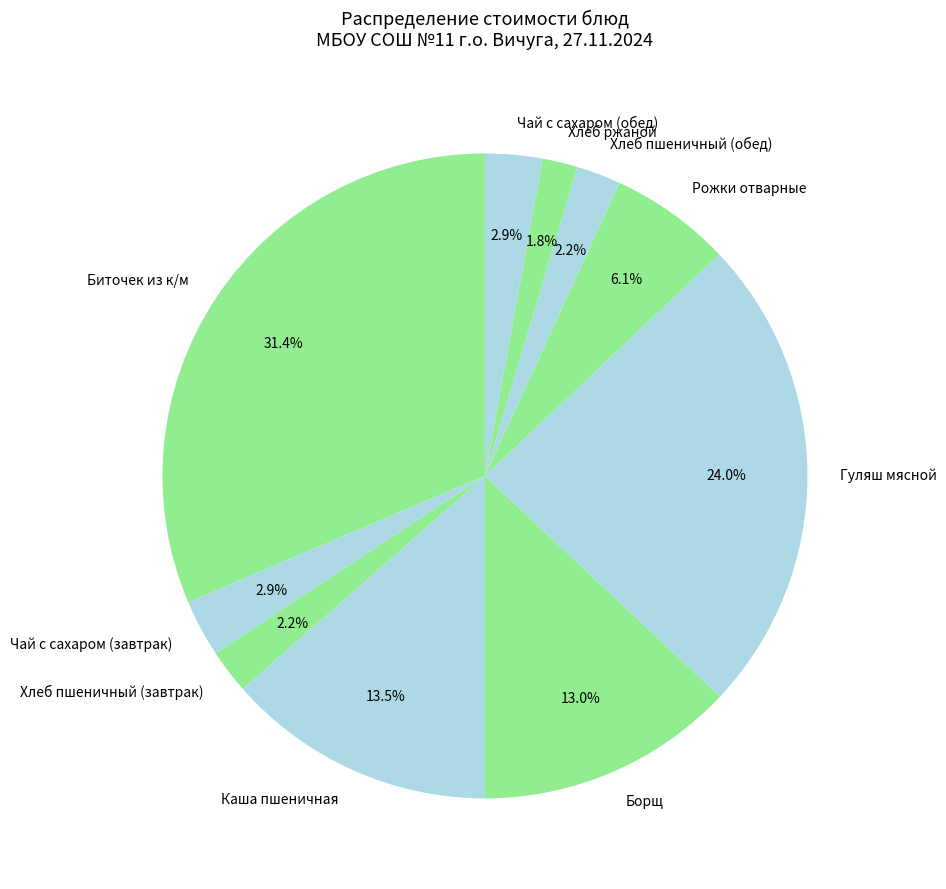

Does Каша пшеничная represent more than half of the total?

No